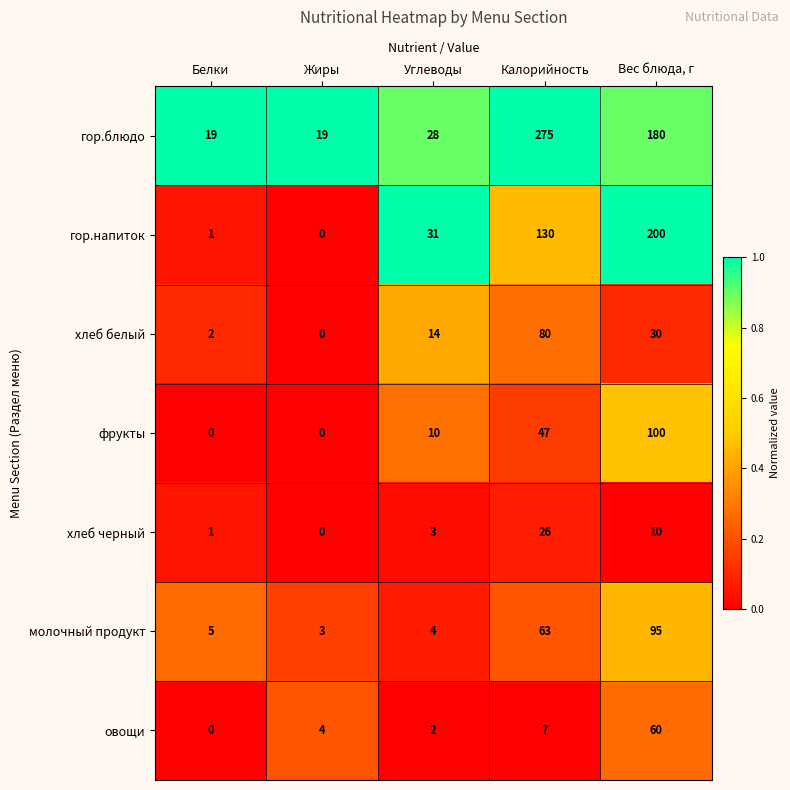

Rank the series at Углеводы from highest to lowest value.

гор.напиток, гор.блюдо, хлеб белый, фрукты, молочный продукт, хлеб черный, овощи